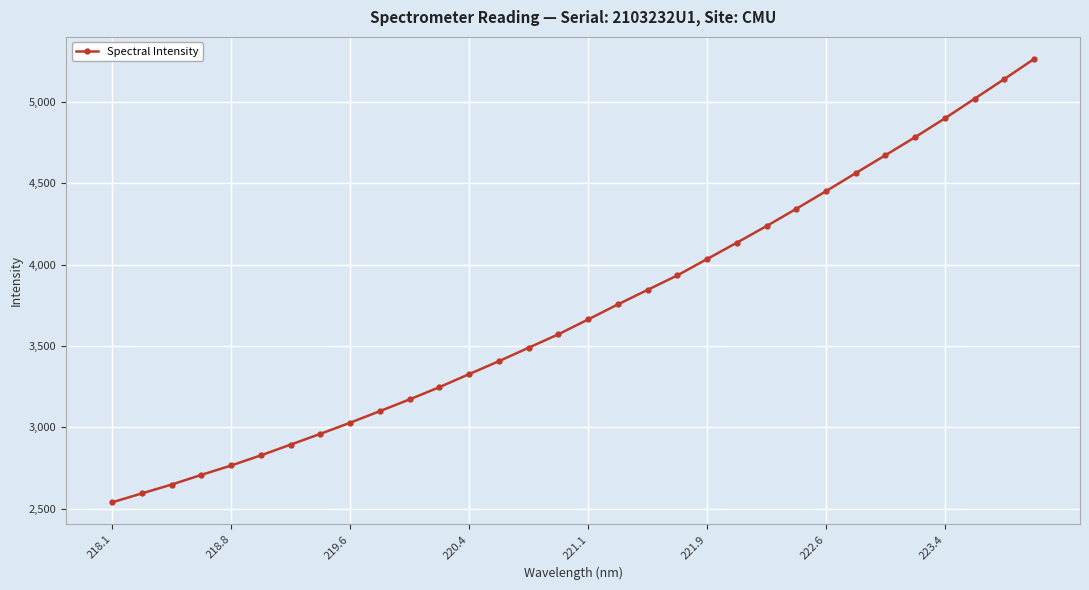

What is the greatest value displayed?

5262.7